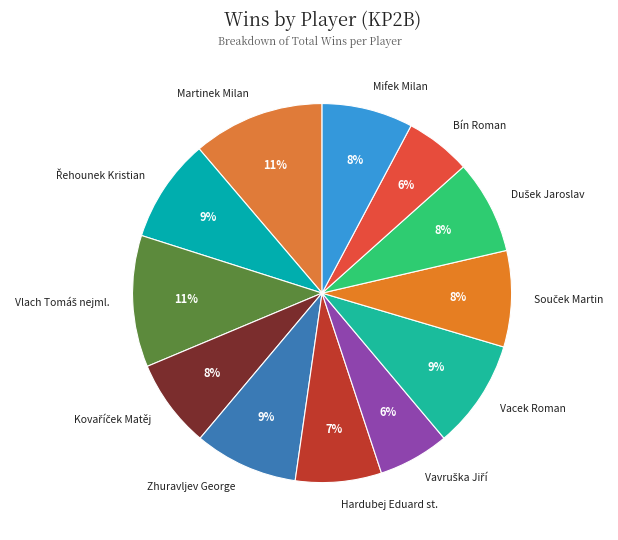

The Hardubej Eduard st. slice represents 7% of the pie. True or false?

True